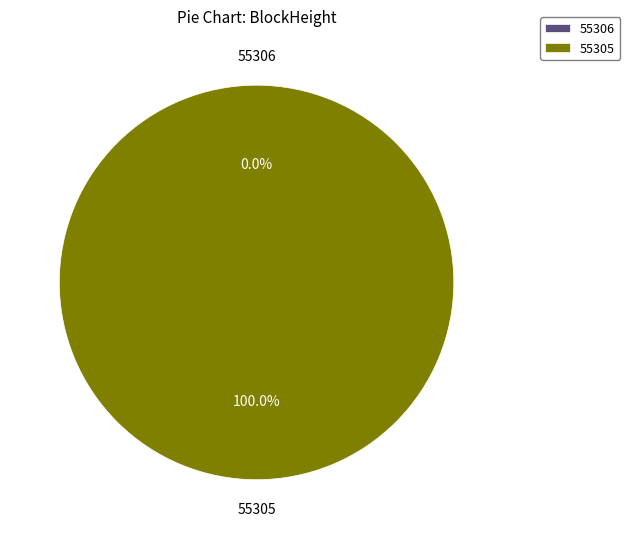

To the nearest percent, what is the difference between the largest and smallest slice percentages?

100%